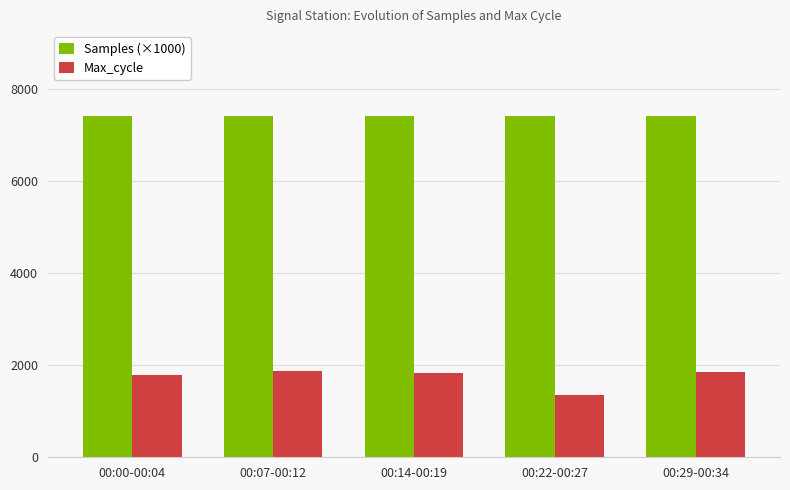

What is the difference between the highest and lowest values at 00:22-00:27?

6040.4